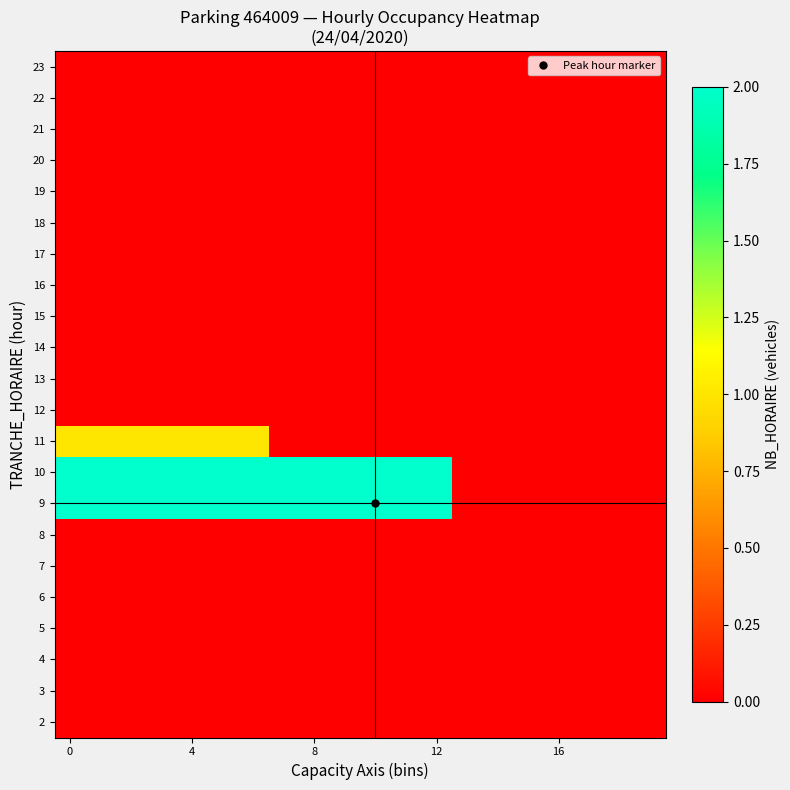

Count the number of categories in the chart.

20